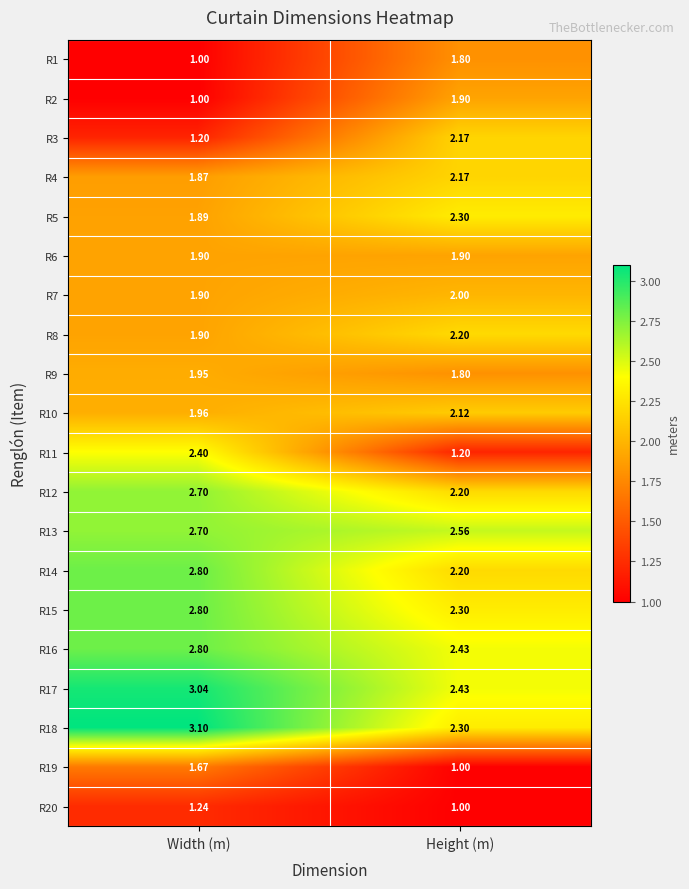

Which series has the widest spread of values?

R11